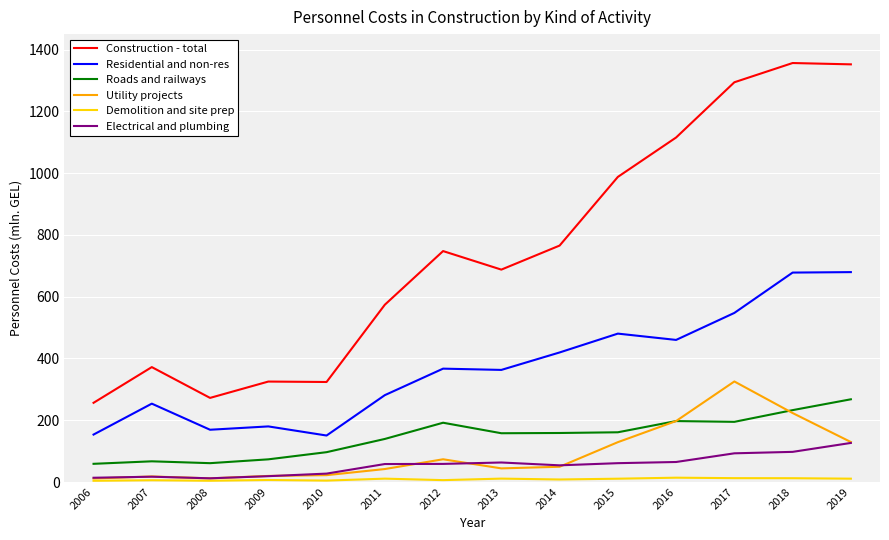

True or false: Residential and non-res and Roads and railways intersect in this chart.

False